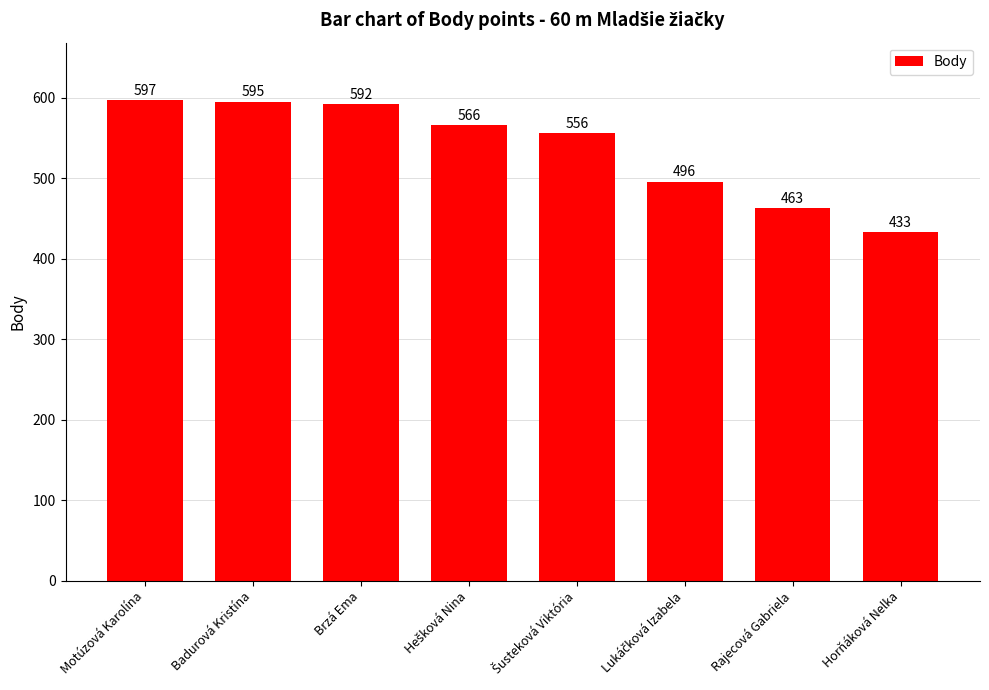

How many values are below 566?

4